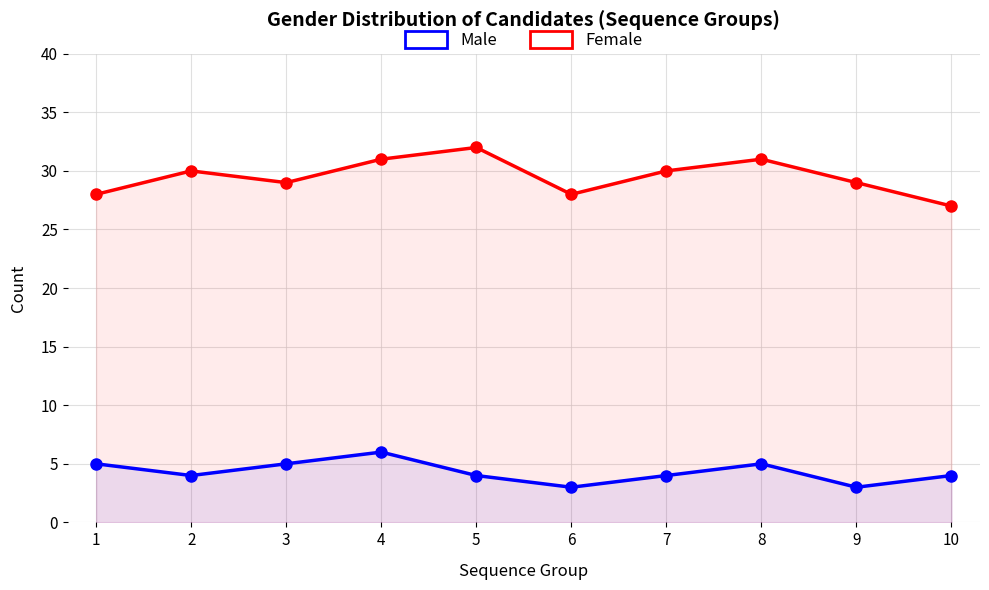

What is the highest value of the Female series?

32